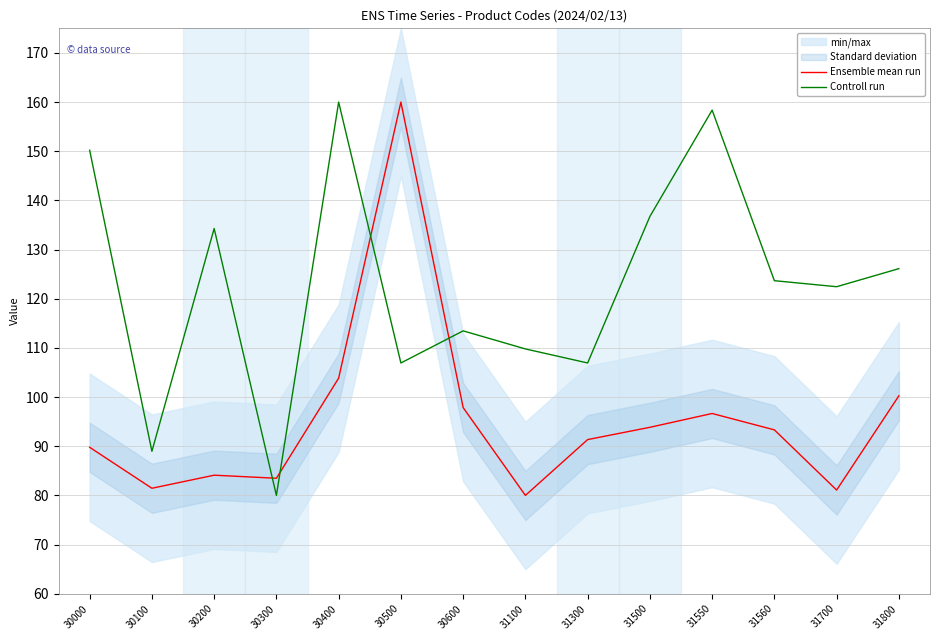

What is the value of the Controll run point at the 14th from the left?

126.1